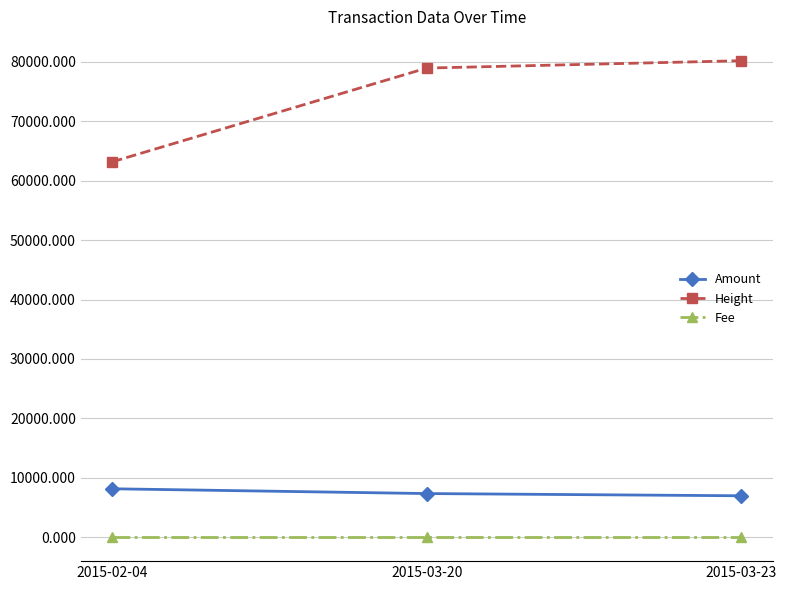

Count the number of categories in the chart.

3